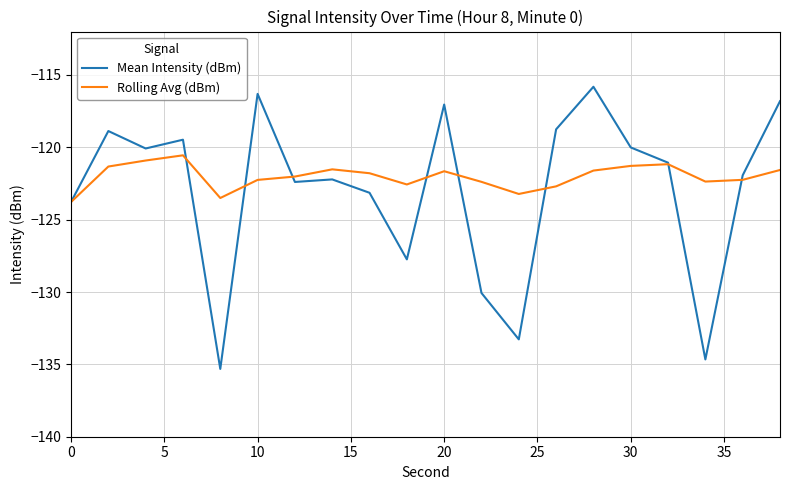

Which series has the widest spread of values?

Mean Intensity (dBm)